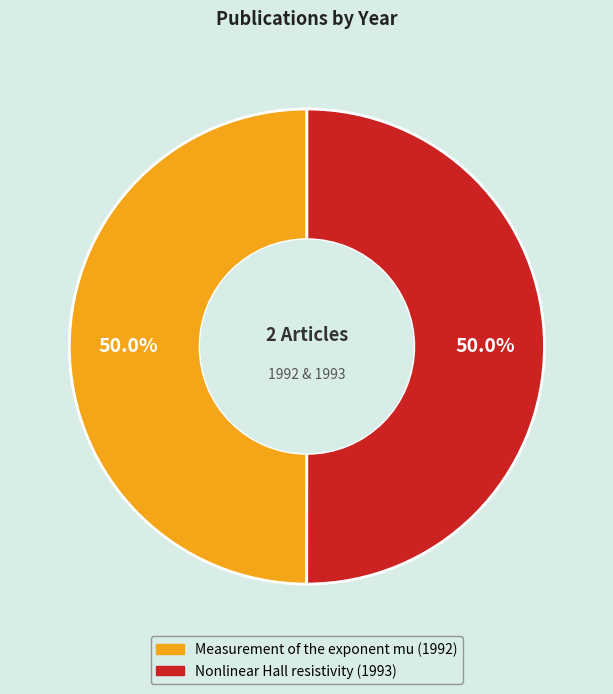

Approximately how many times larger is the value at Nonlinear Hall resistivity (1993) compared to Measurement of the exponent mu (1992)?

1.0